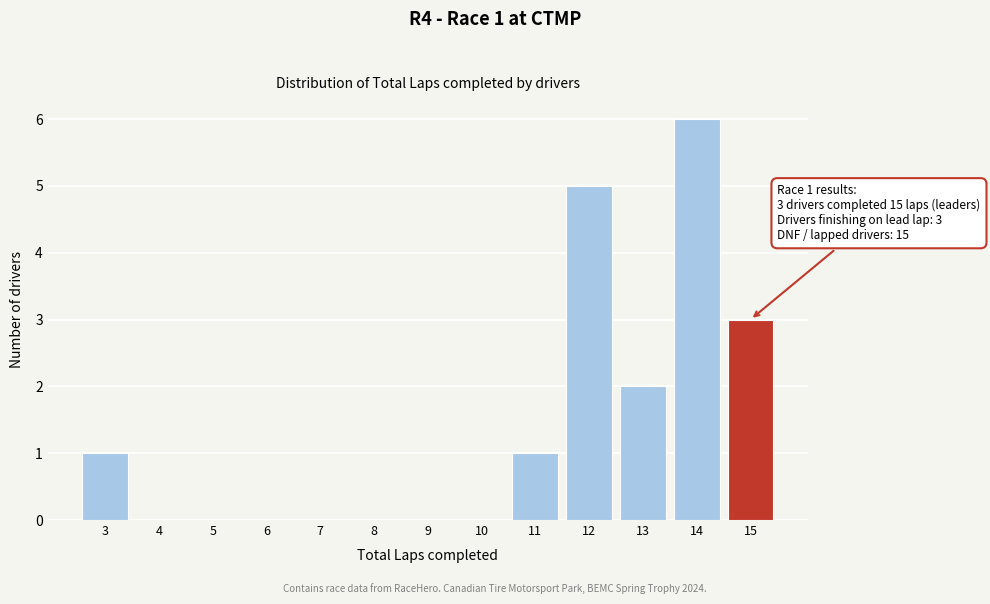

Over which range of the x-axis is the bar tallest?

13.5 to 14.5